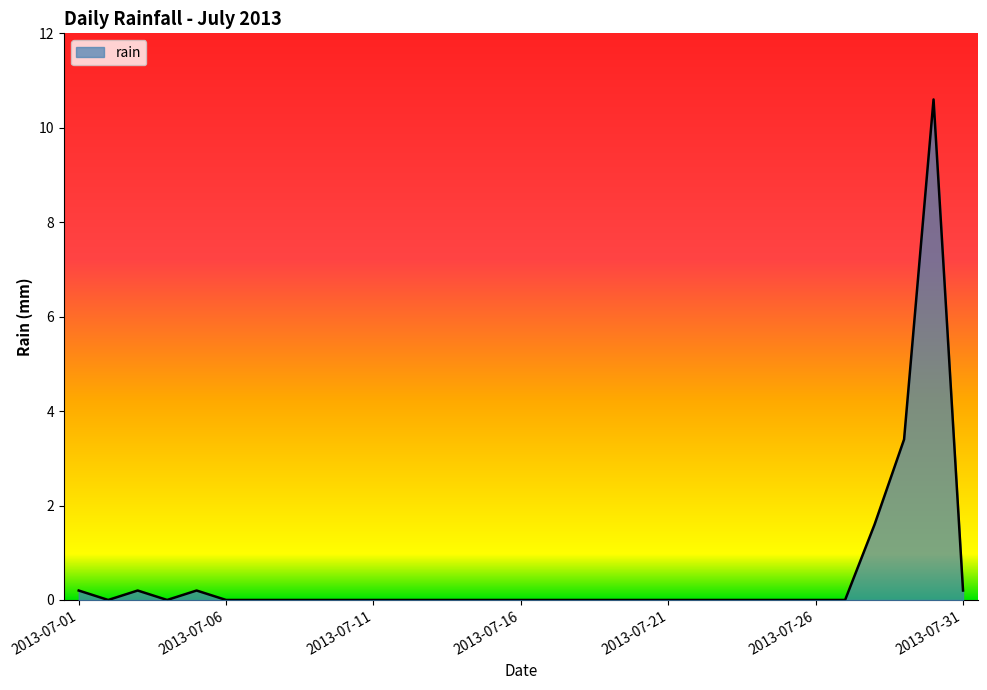

Does the chart display data point markers on the line(s)?

No